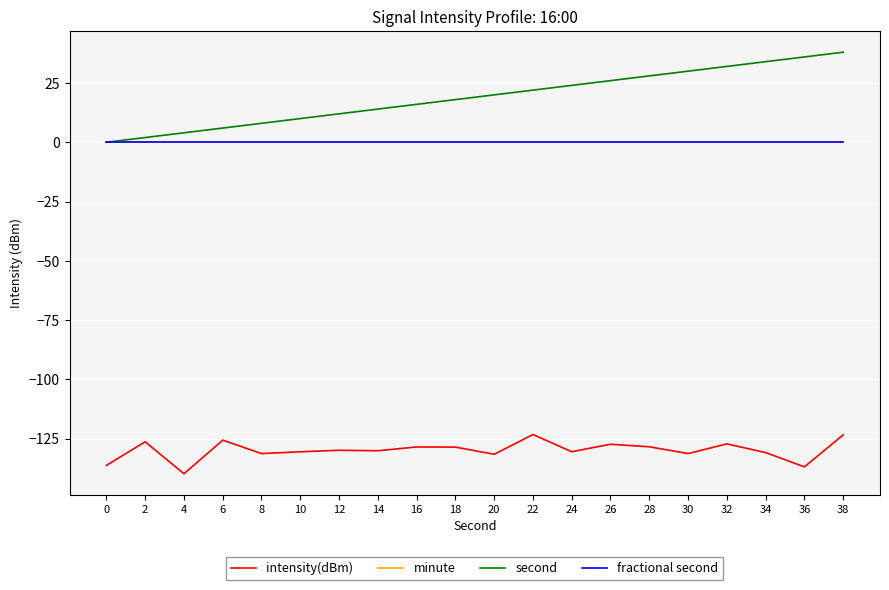

Does the chart display data point markers on the line(s)?

No